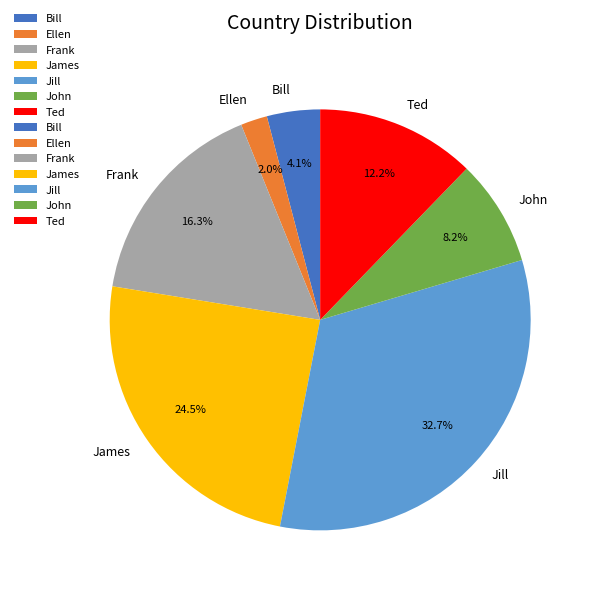

True or false: Ted accounts for 12% of the total.

True